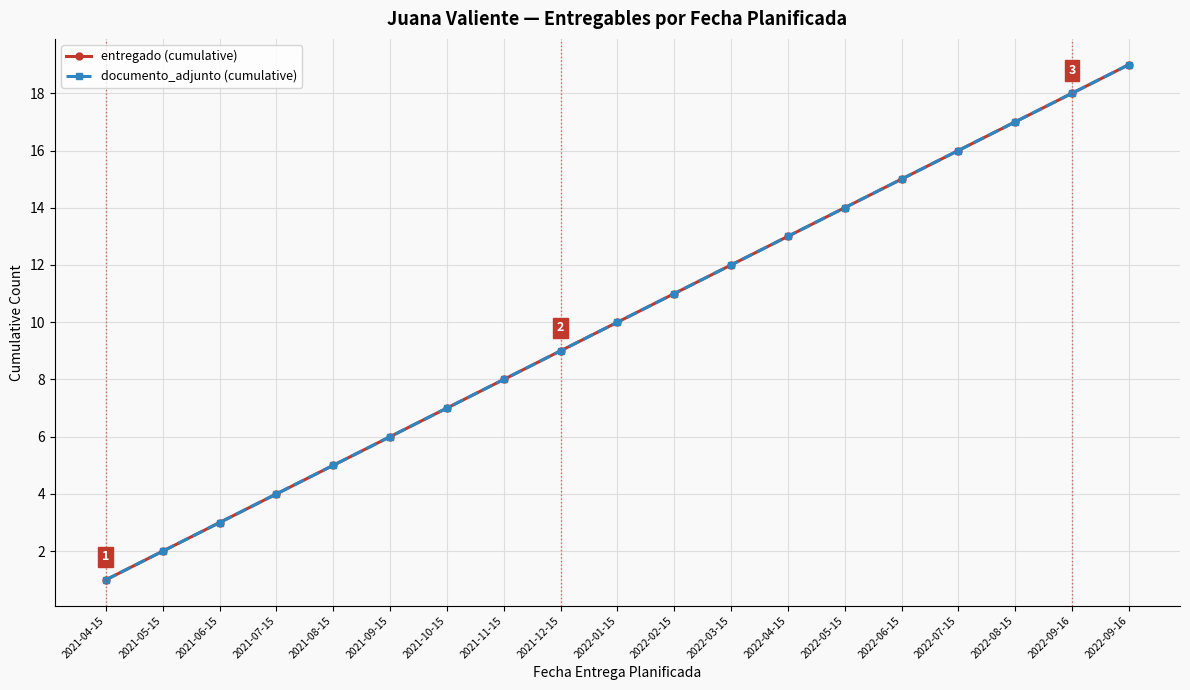

True or false: entregado (cumulative) has more than 0 interior local peaks.

False